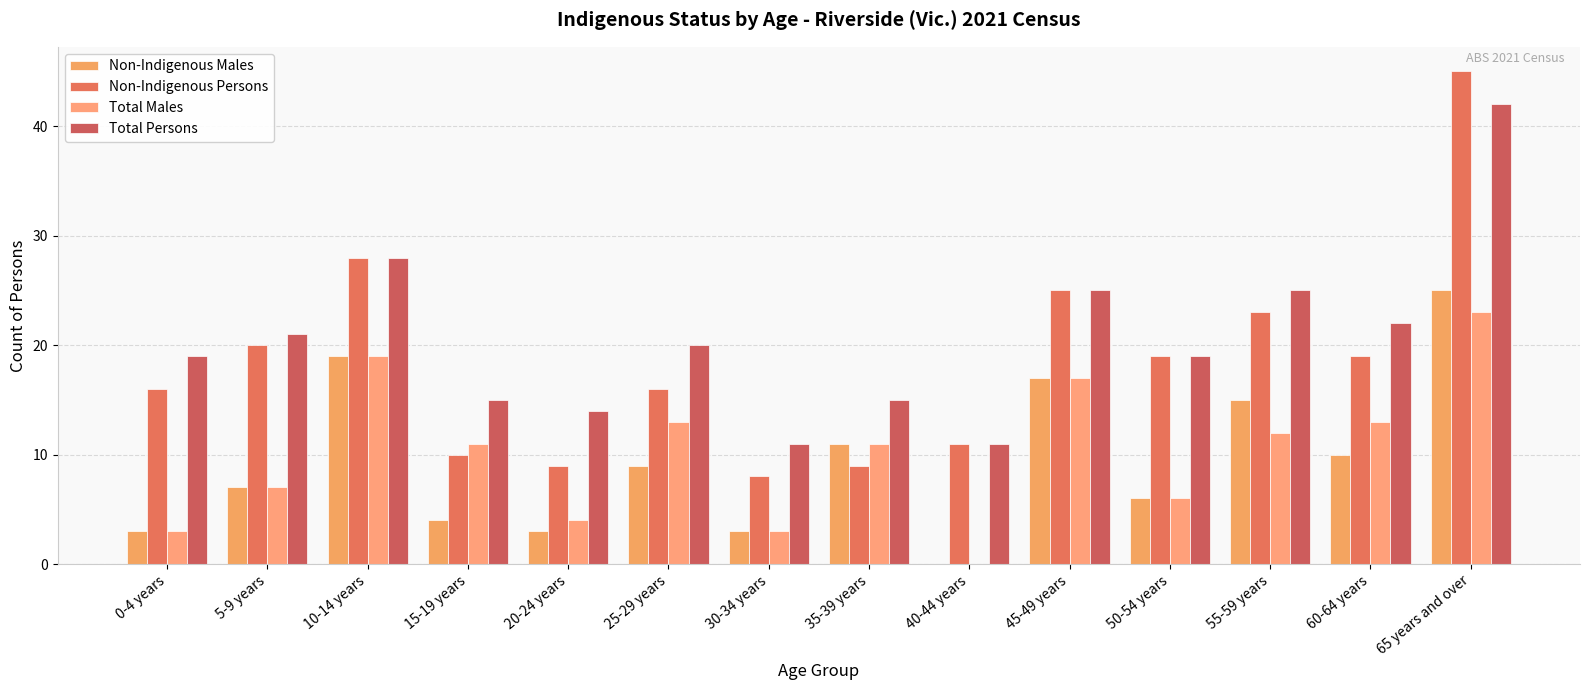

What is the label of the 6th bar from the left?

25-29 years